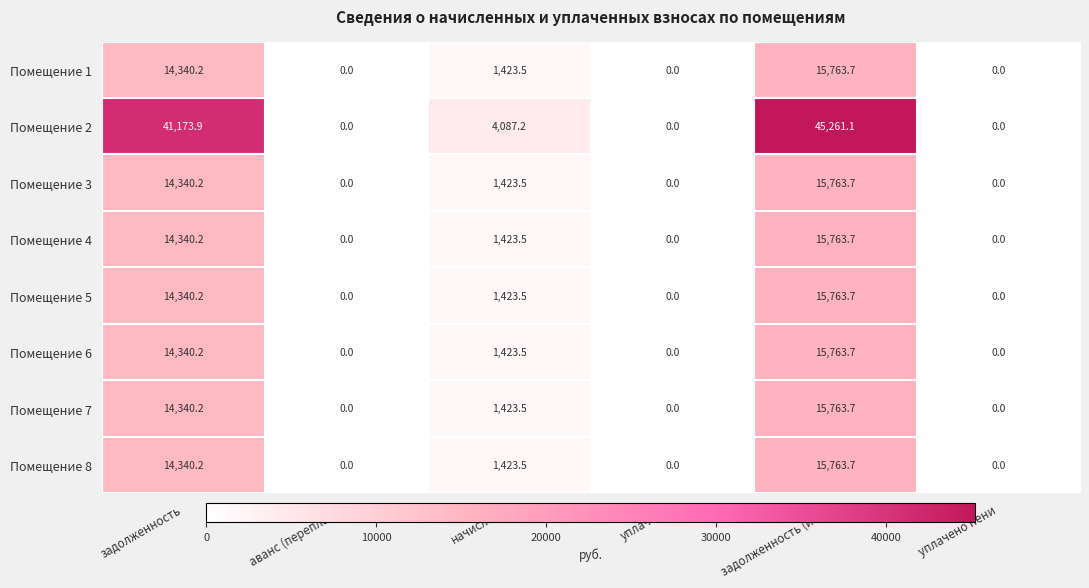

At which label is Помещение 6 closest to 7881?

начислено